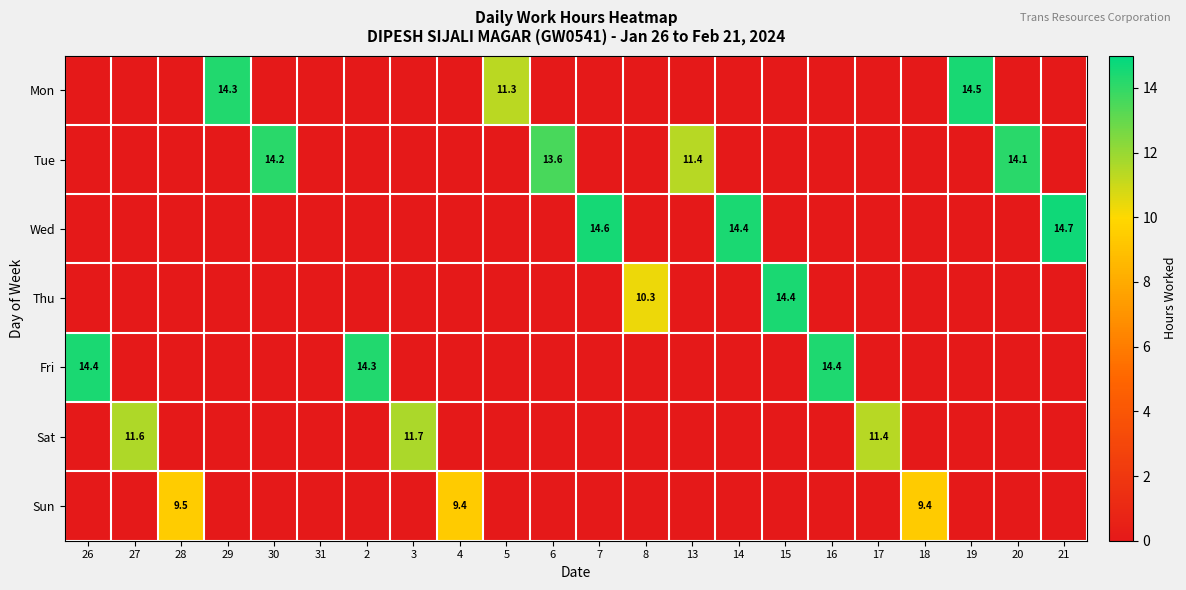

Is it true that Tue equals 21.8 at 6?

False